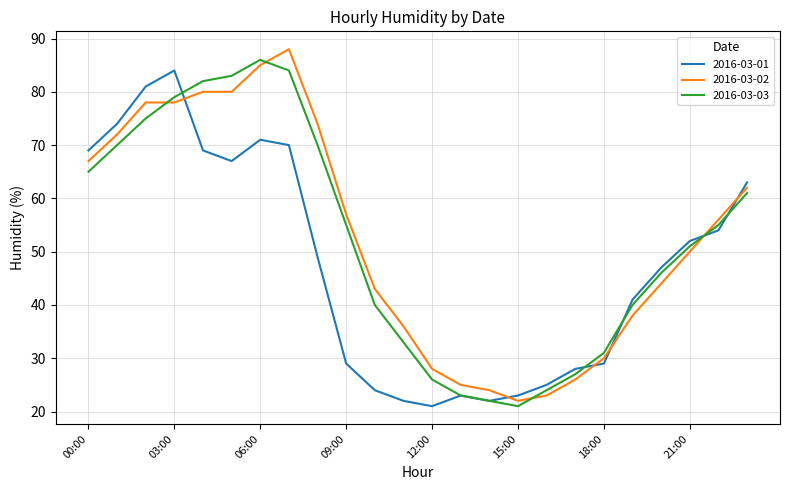

True or false: 2016-03-01 and 2016-03-02 cross at least once.

True